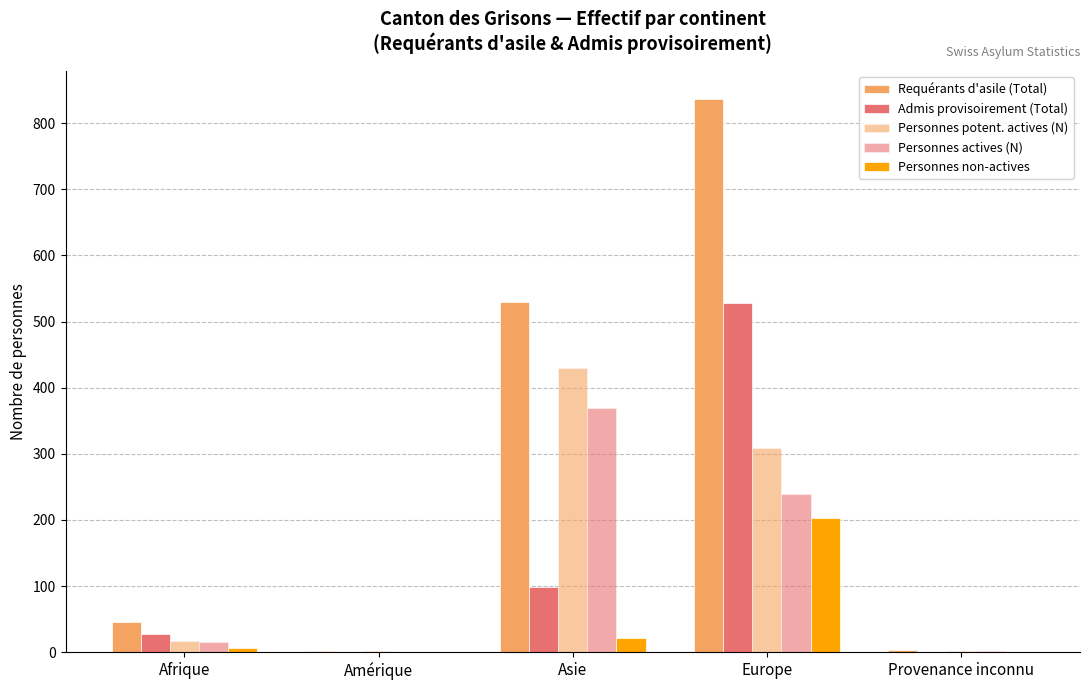

Where does the Personnes potent. actives (N) series first go above 17?

Asie